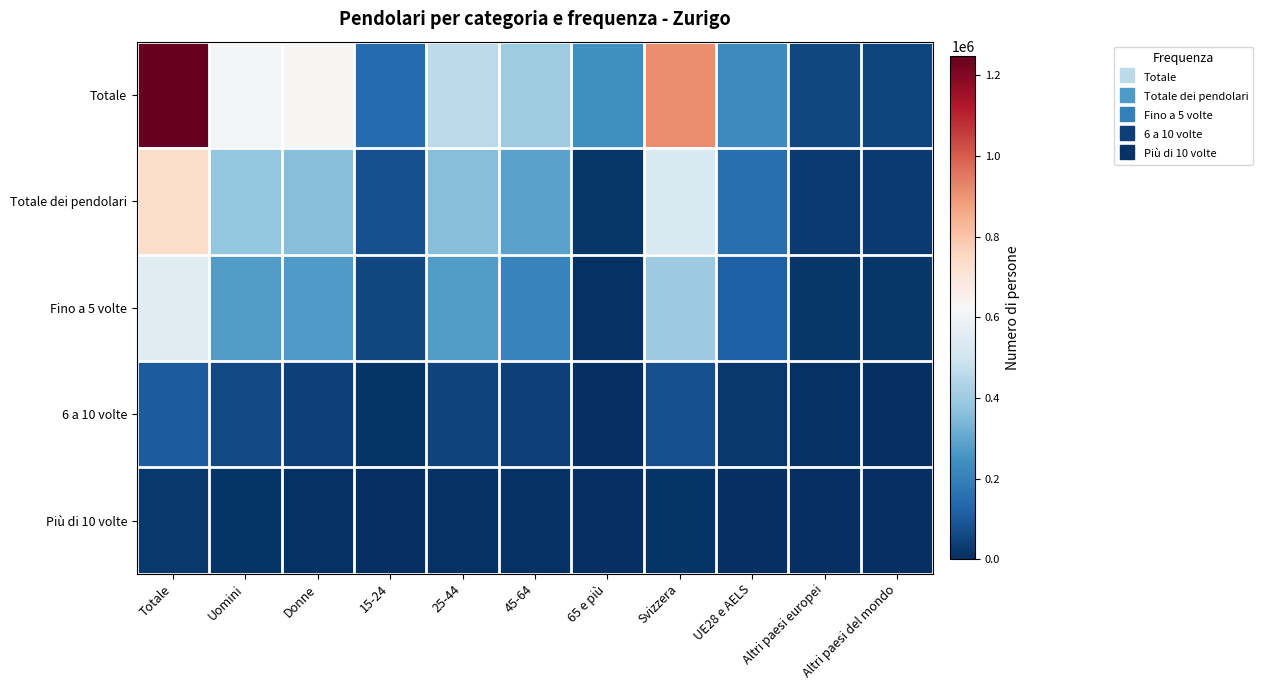

Which series has the largest total across all categories?

Totale